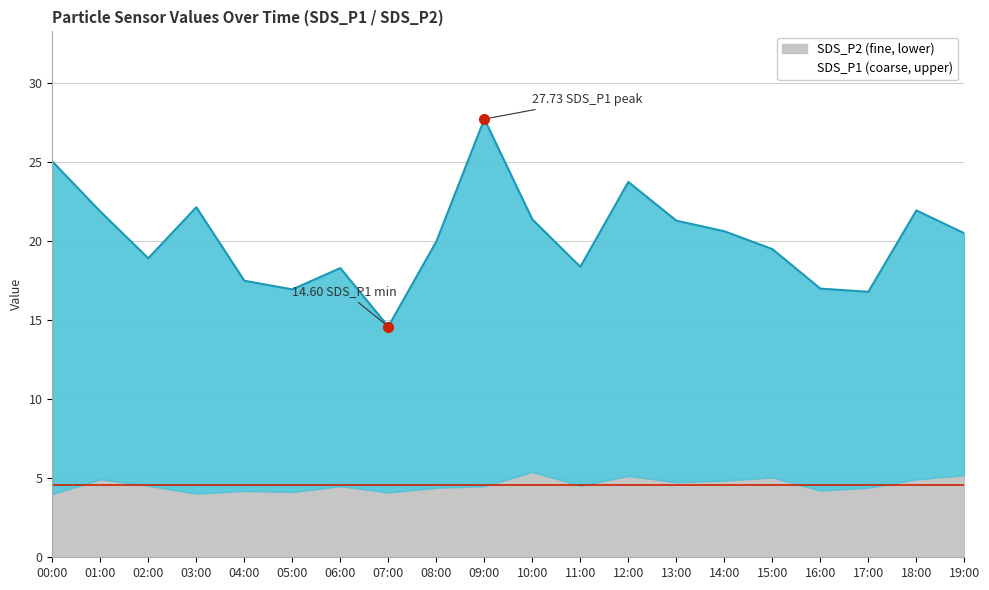

How many interior local peaks does the SDS_P1 series have?

5